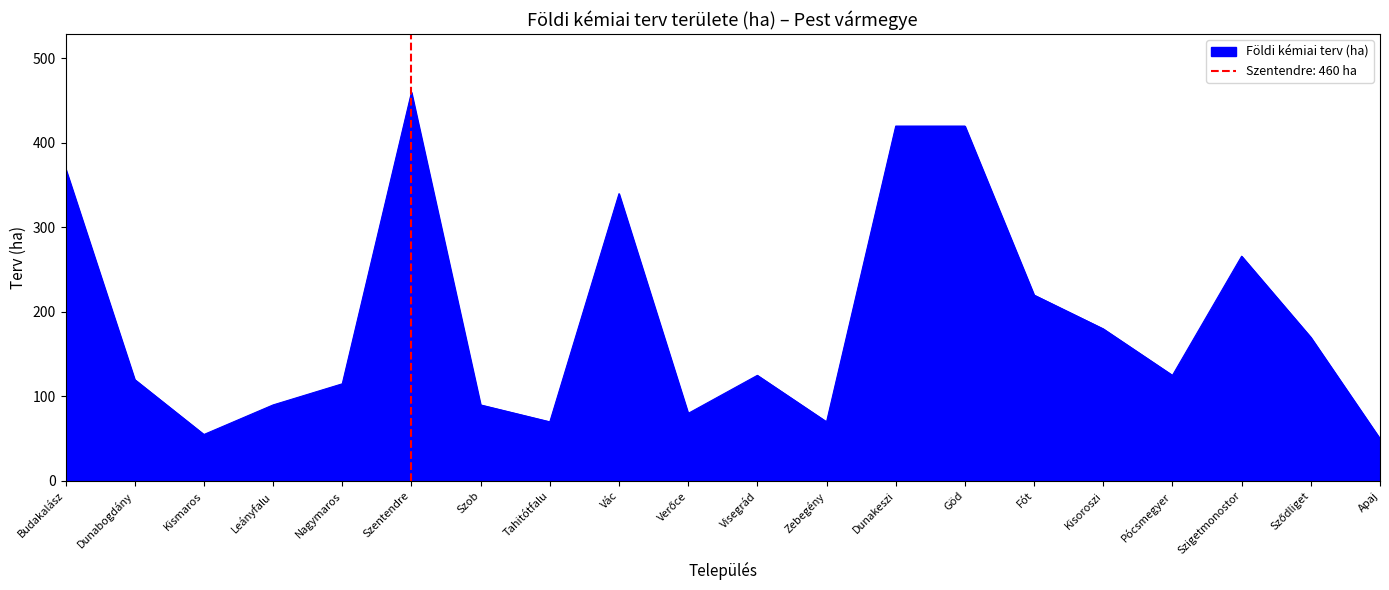

List the labels in order of value, largest first.

Szentendre, Dunakeszi, Göd, Budakalász, Vác, Szigetmonostor, Fót, Kisoroszi, Sződliget, Visegrád, Pócsmegyer, Dunabogdány, Nagymaros, Leányfalu, Szob, Verőce, Tahitótfalu, Zebegény, Kismaros, Apaj